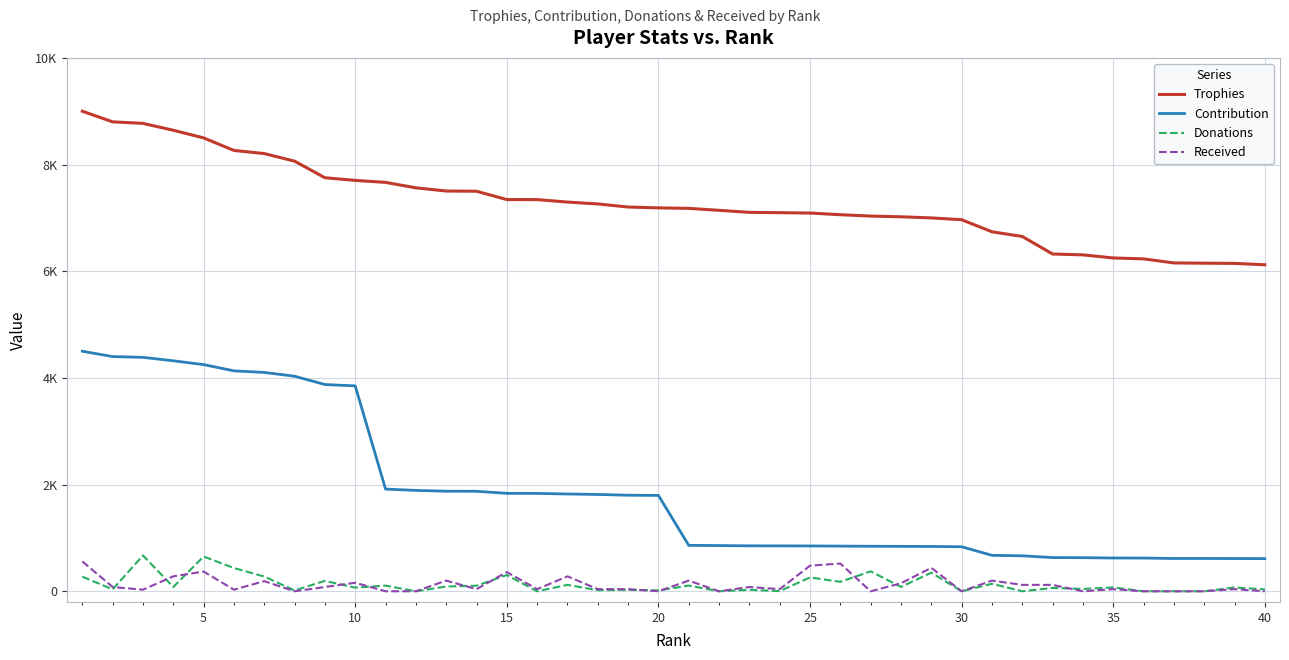

What are all the series names shown in the legend?

Trophies, Contribution, Donations, Received